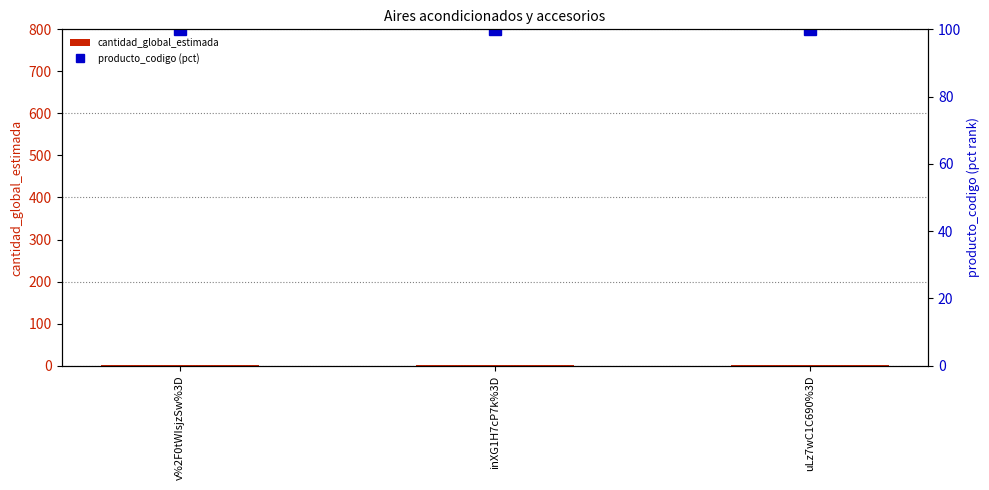

Rank the categories by producto_codigo (pct) value from highest to lowest.

v%2F0tWIsjzSw%3D, inXG1H7cP7k%3D, uLz7wC1C690%3D